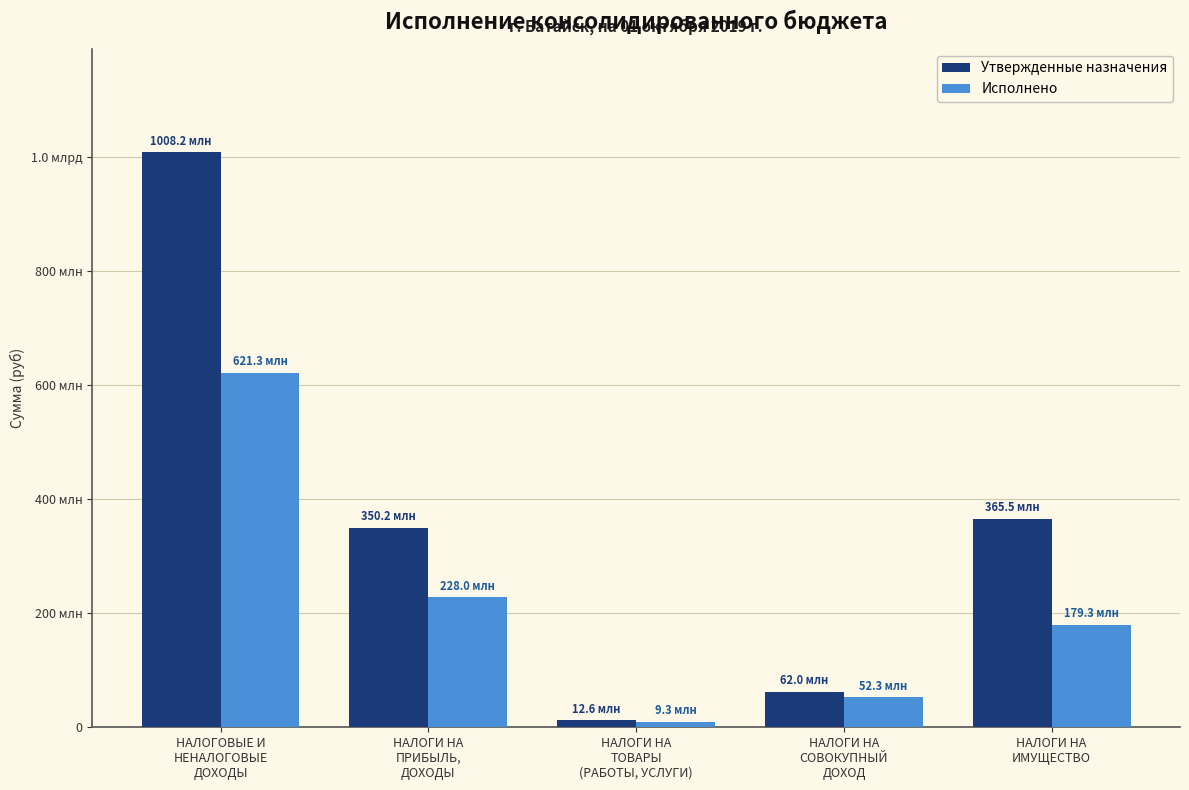

Reading left to right, transcribe all the data shown in this chart.

Утвержденные назначения: 1008180060.4	350250000.0	12600700.0	61950000.0	365515000.0
Исполнено: 621262148.6	228049314.9	9307381.7	52330358.9	179315462.9